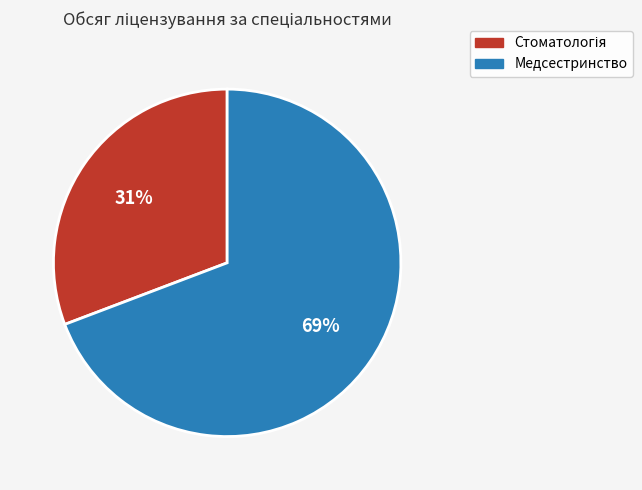

To the nearest percent, what is the difference between the largest and smallest slice percentages?

38%